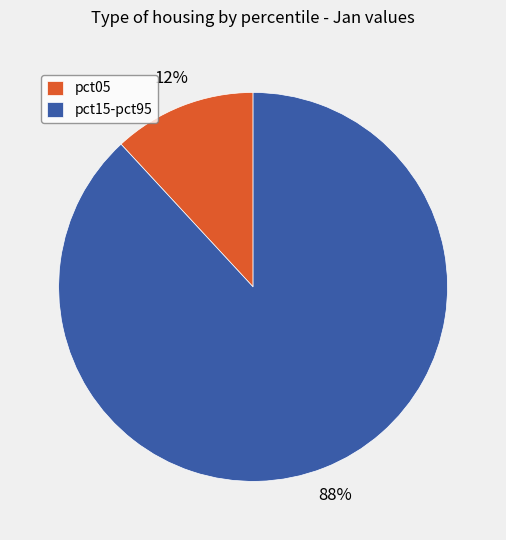

Is it true that pct05 is 2% of the pie?

False